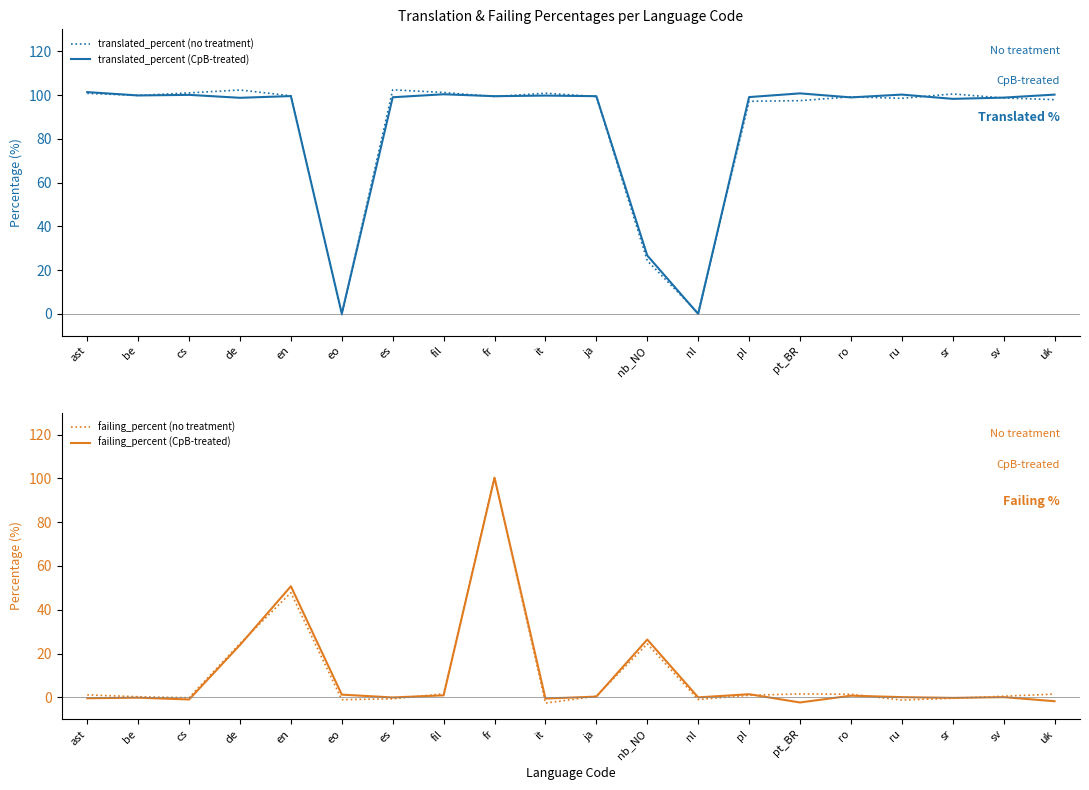

Where is the first local minimum for failing_percent (CpB-treated)?

cs